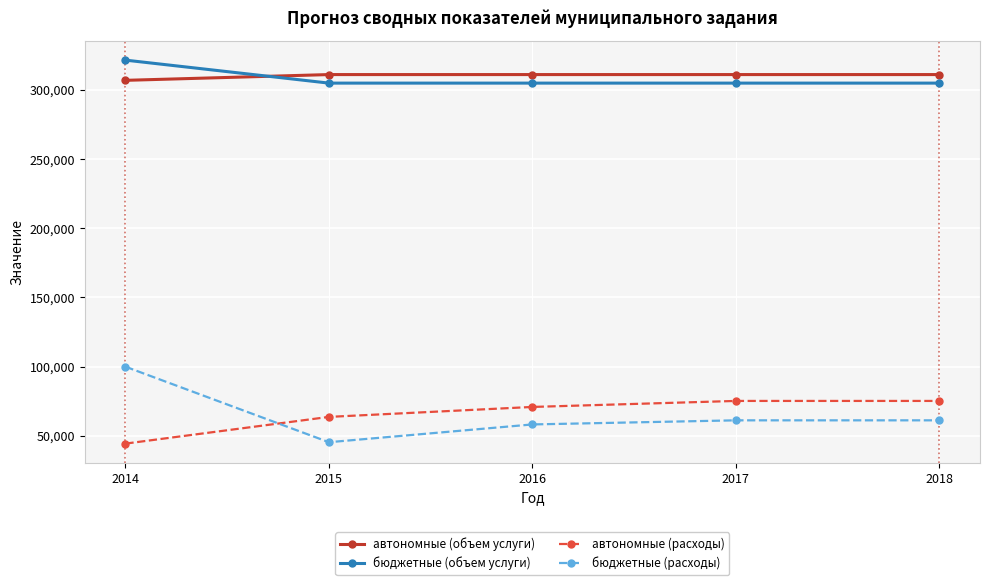

What are all the series names shown in the legend?

автономные (объем услуги), бюджетные (объем услуги), автономные (расходы), бюджетные (расходы)